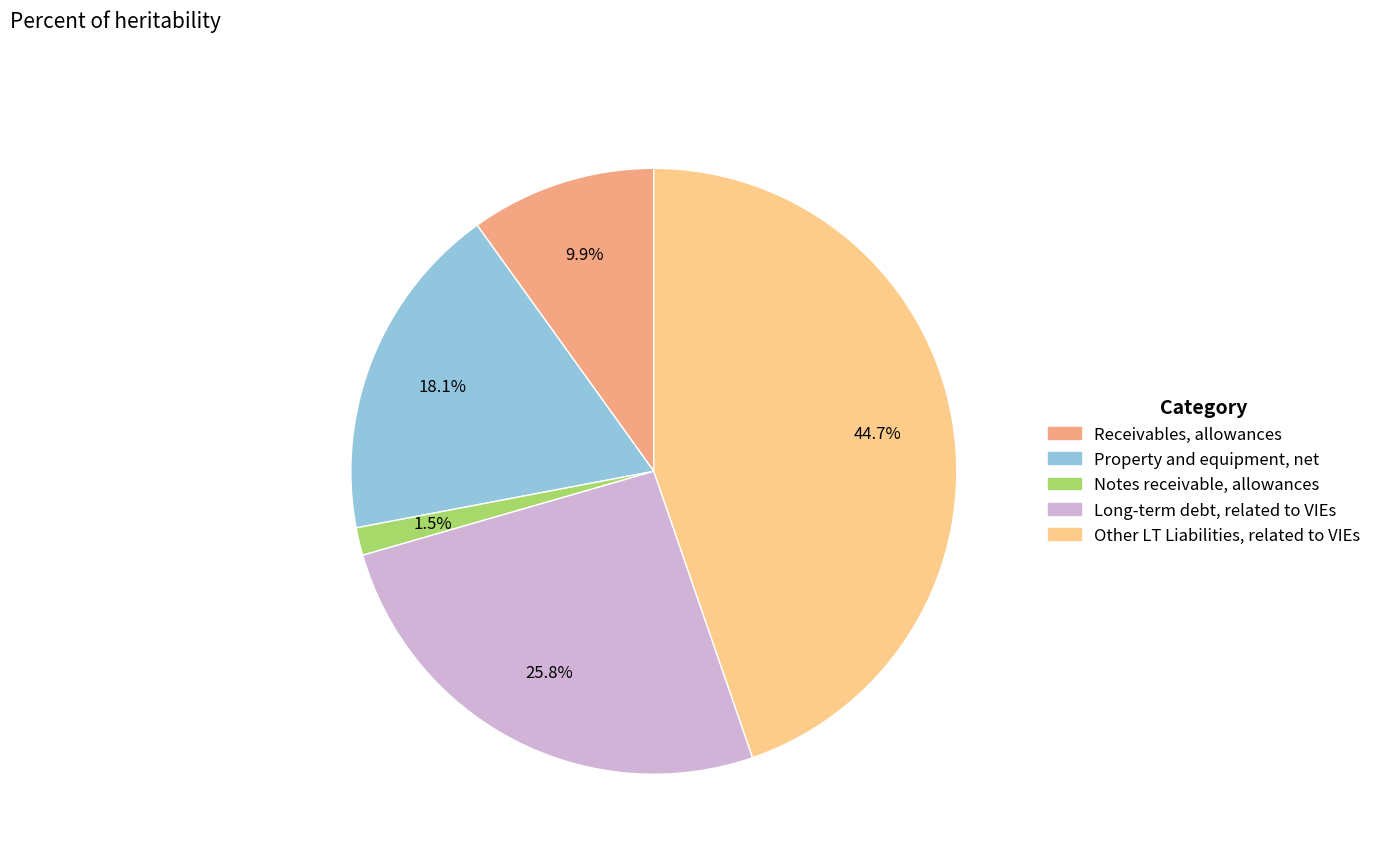

To the nearest percent, what is the difference between the largest and smallest slice percentages?

43%